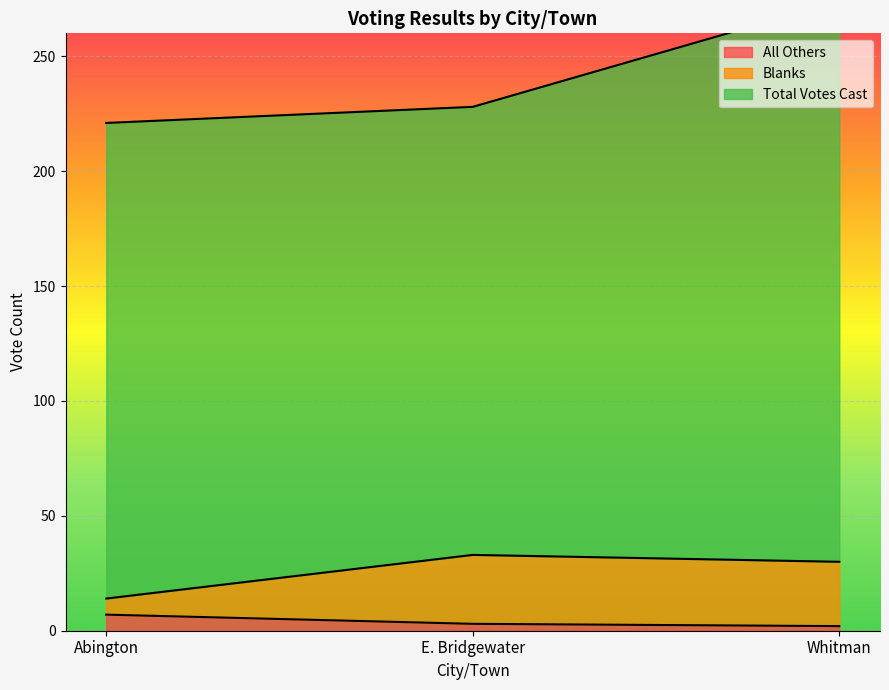

Rank the categories by Blanks value from lowest to highest.

Abington, Whitman, E. Bridgewater